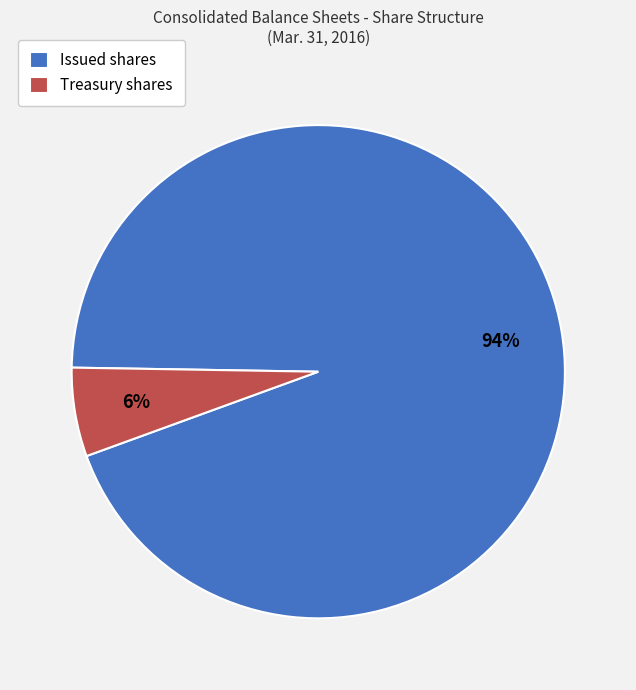

Do Issued shares and Treasury shares together represent more than half of the pie?

Yes